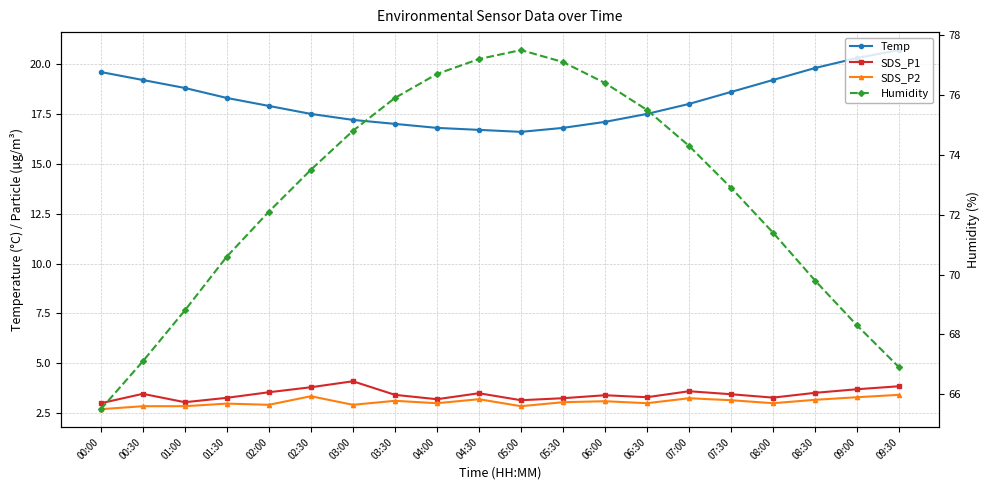

What is the difference between the Humidity values at 08:30 and 05:30?

7.3